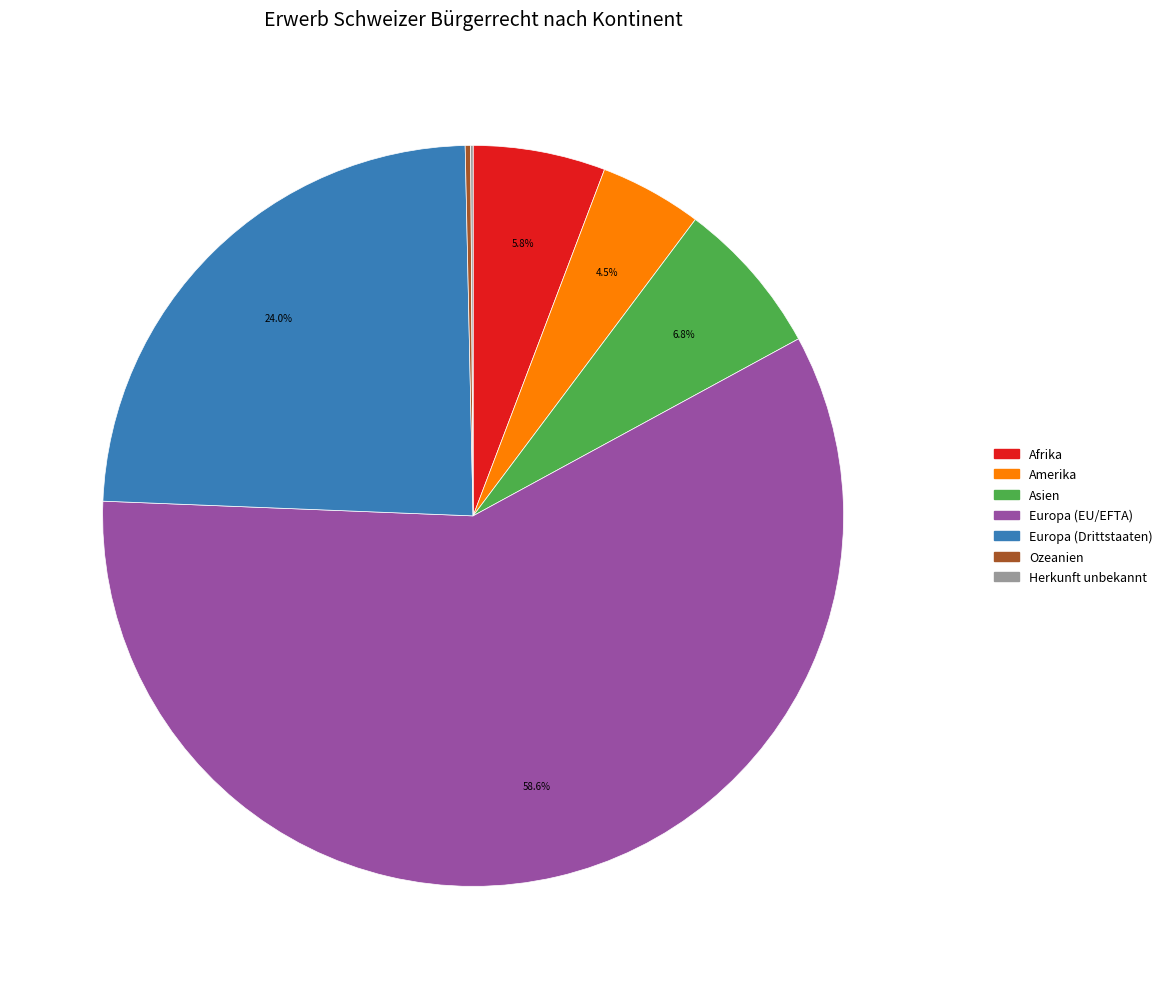

What percentage is NOT represented by Afrika?

94.2%